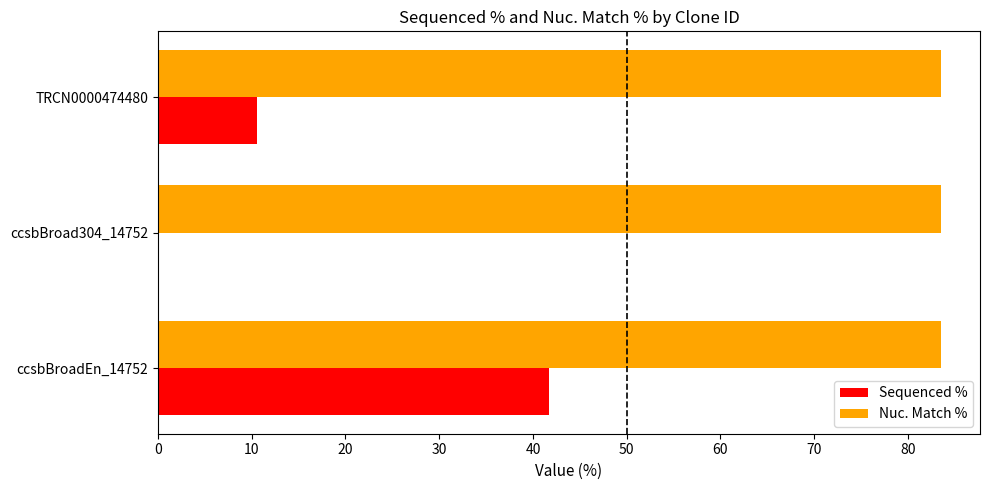

Is the value of Nuc. Match % at ccsbBroadEn_14752 greater than the value of Sequenced % at ccsbBroadEn_14752?

Yes